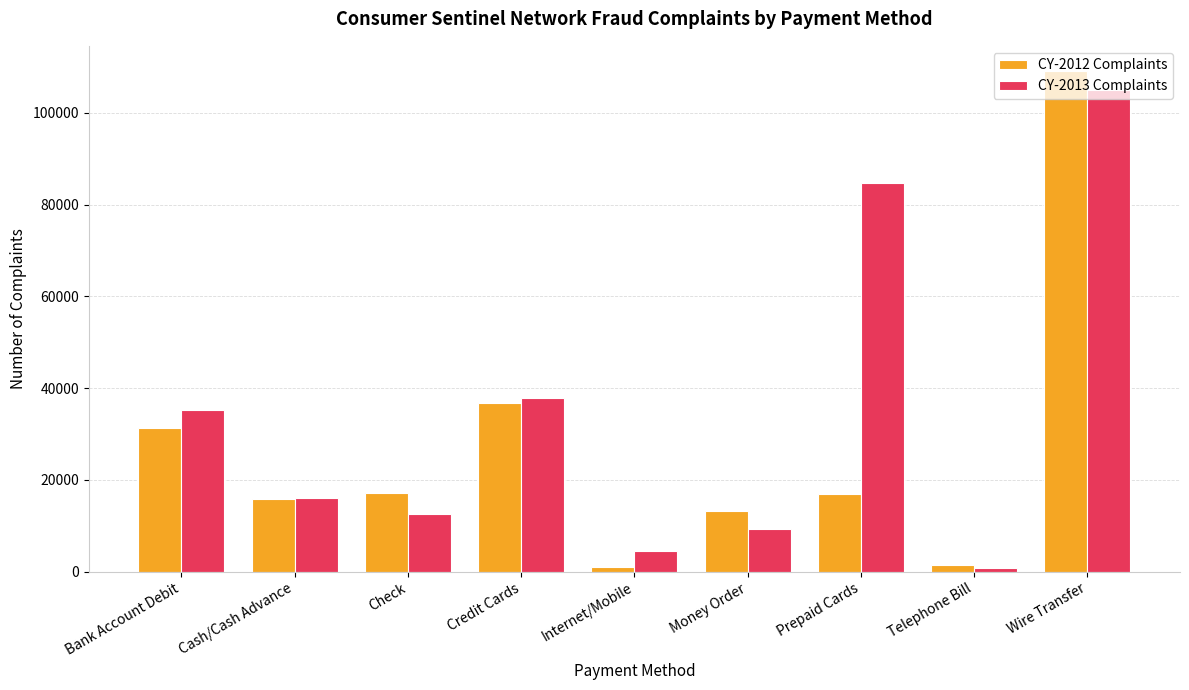

At how many categories does at least one series exceed 97980?

1